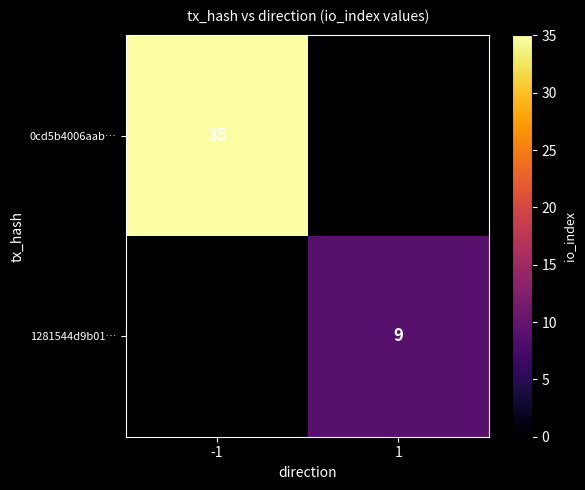

True or false: 0cd5b4006aab… has a value of 8 at -1.

False